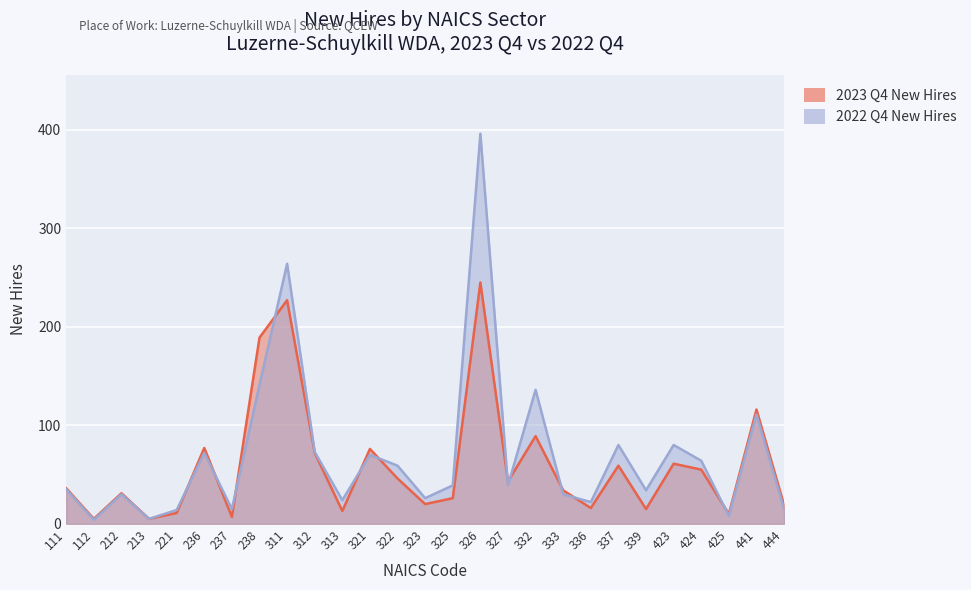

Which series has the widest spread of values?

2022 Q4 New Hires